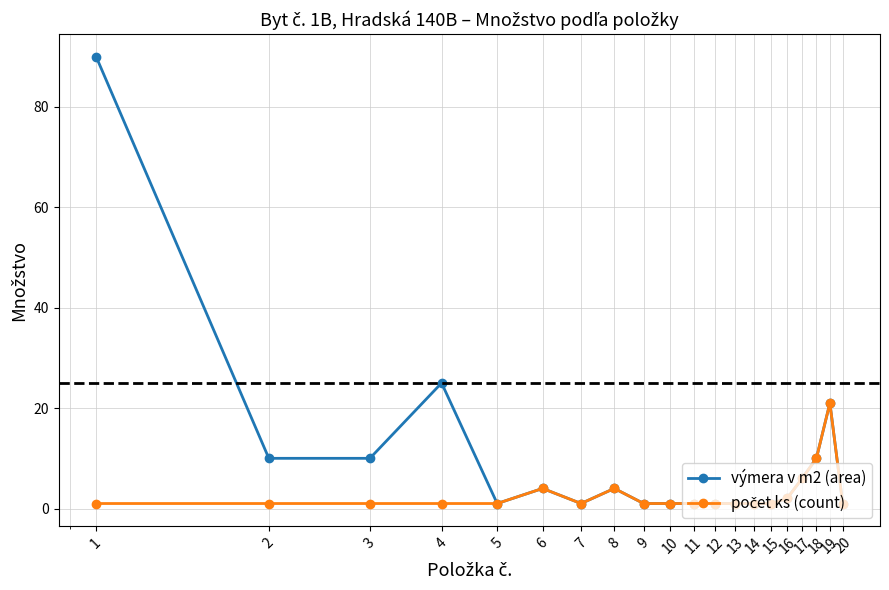

Which series has the largest range (max minus min)?

výmera v m2 (area)